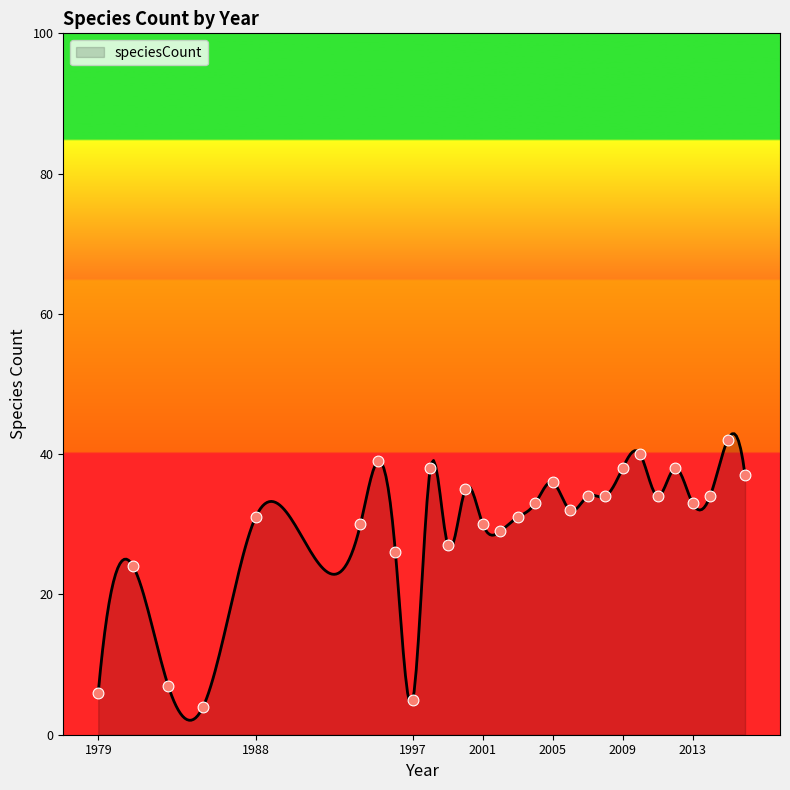

Which has a higher value, 1997 or 2014?

2014